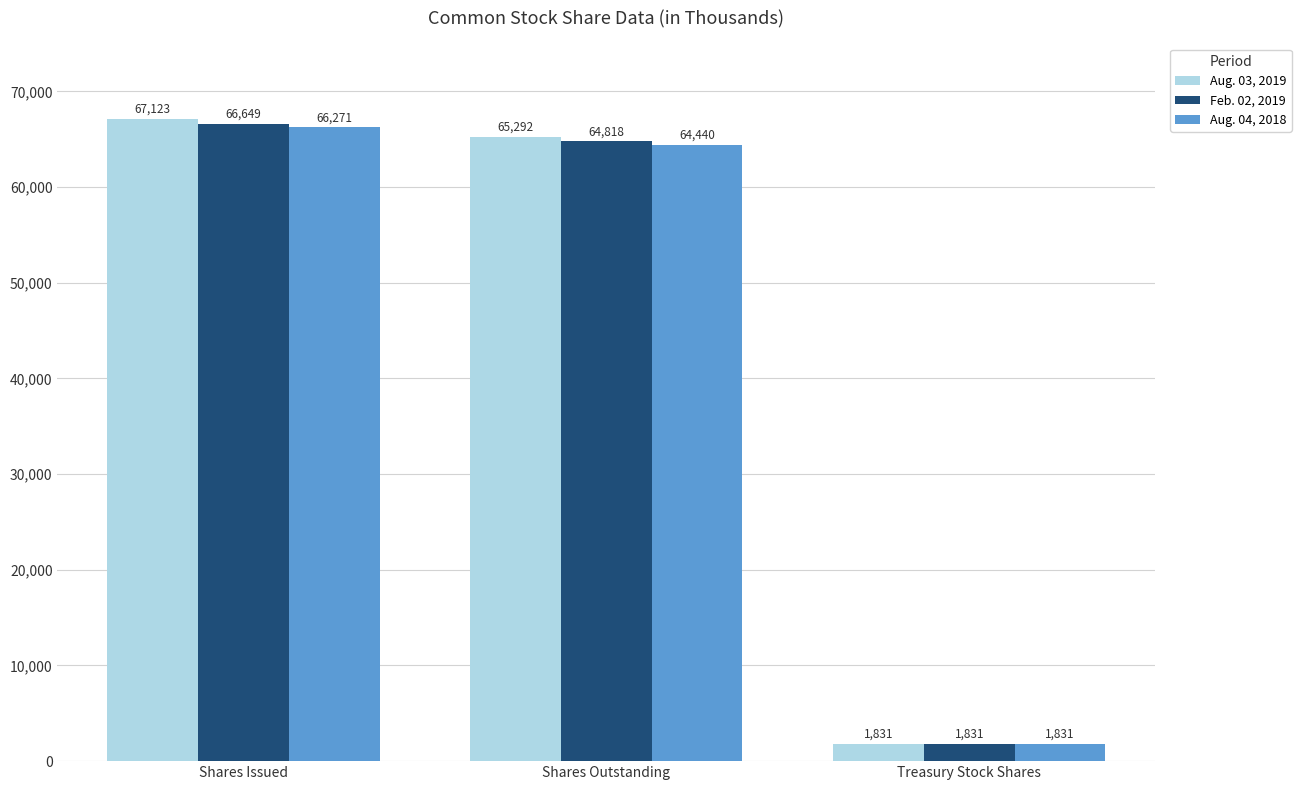

How many values in the Aug. 03, 2019 series are below 65292?

1